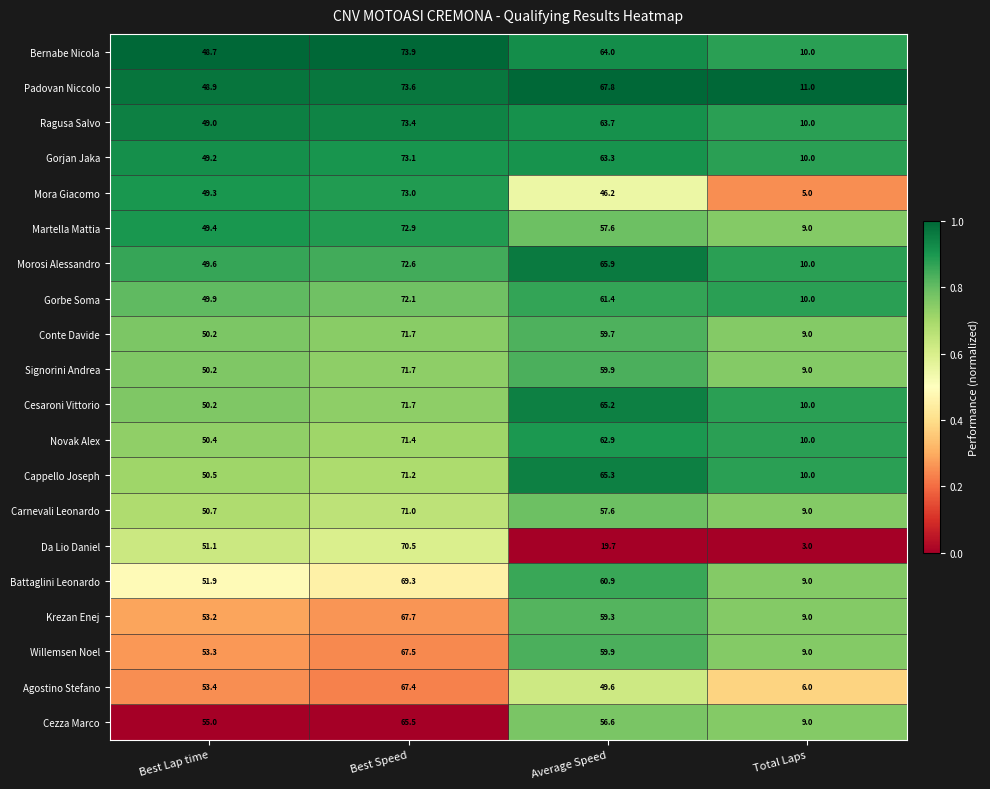

At which category is the sum across all series the highest?

Best Speed